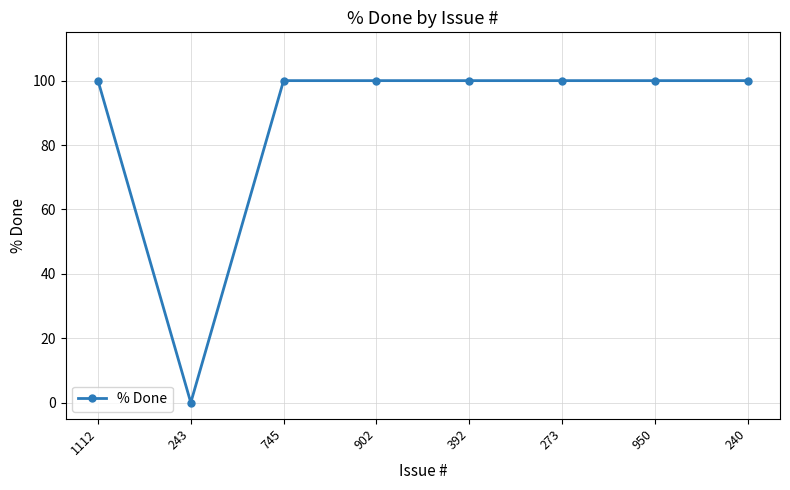

What is the average value?

88